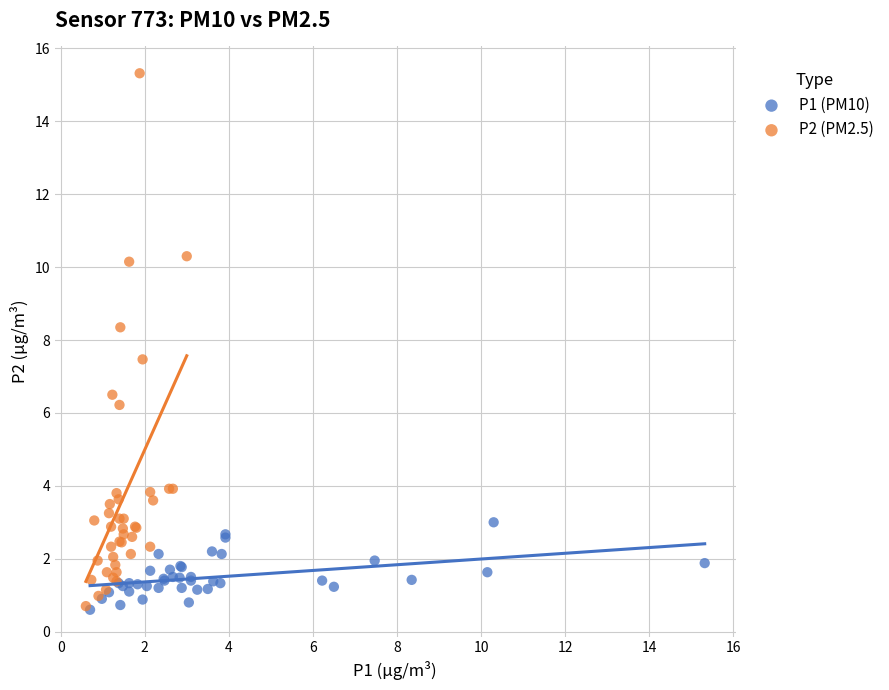

Which series has the largest Y range (max minus min)?

P2 (PM2.5)